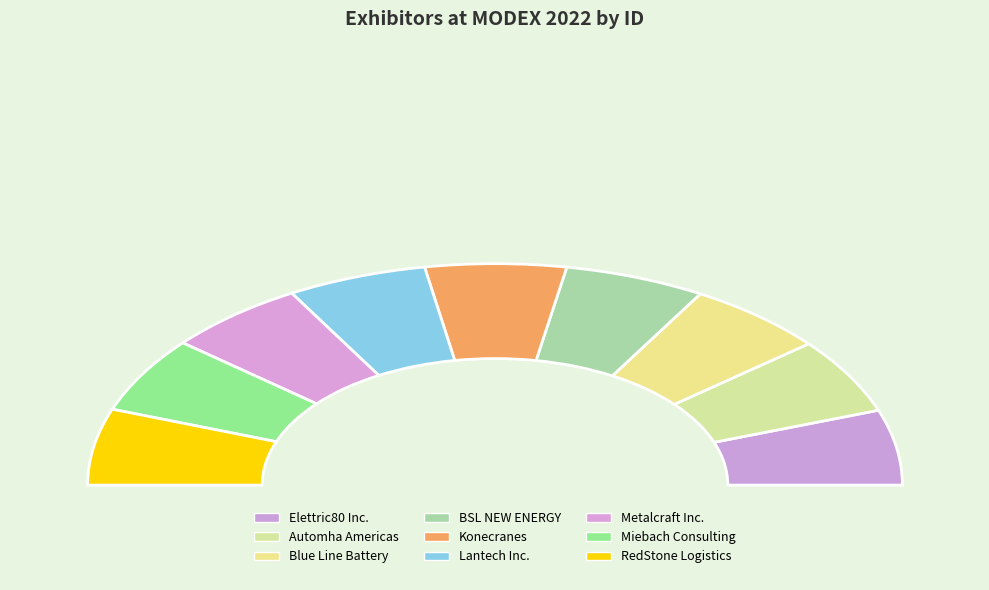

Which slice is the smallest?

Elettric80 Inc.